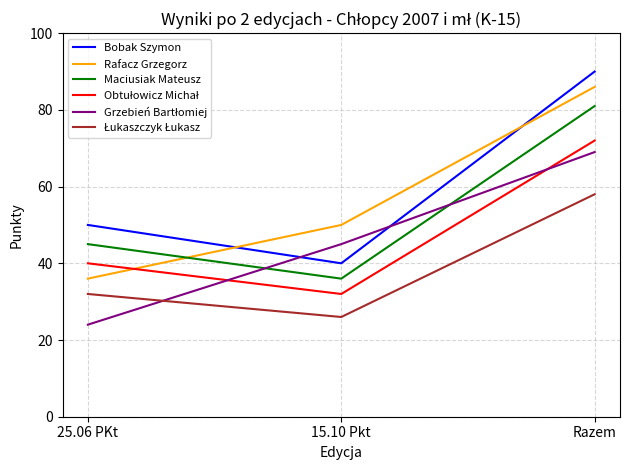

Which label corresponds to the smallest value in the chart?

25.06 PKt